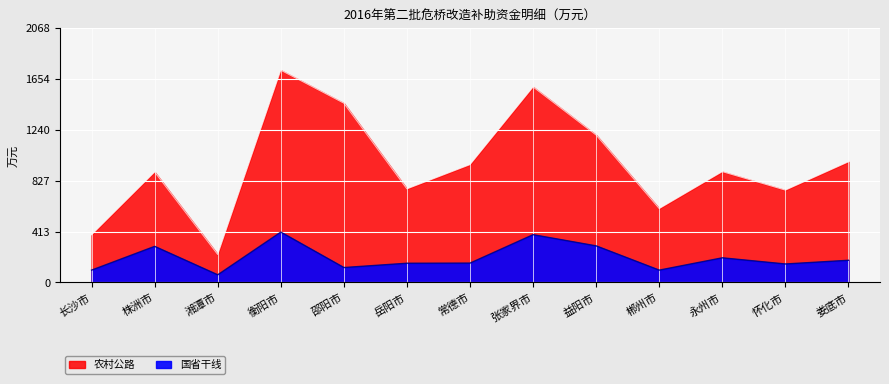

What value does the 国省干线 series have at 邵阳市, to the nearest 10?

120